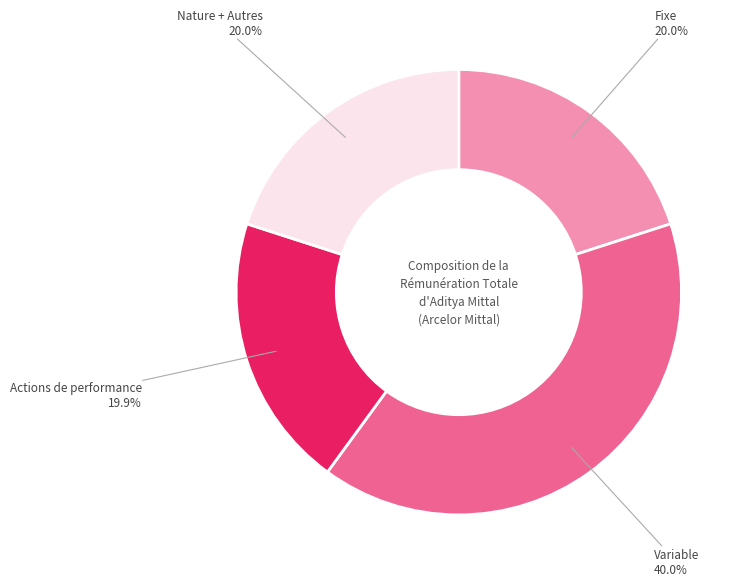

What is the ratio of the value at Fixe to the value at Variable?

0.5